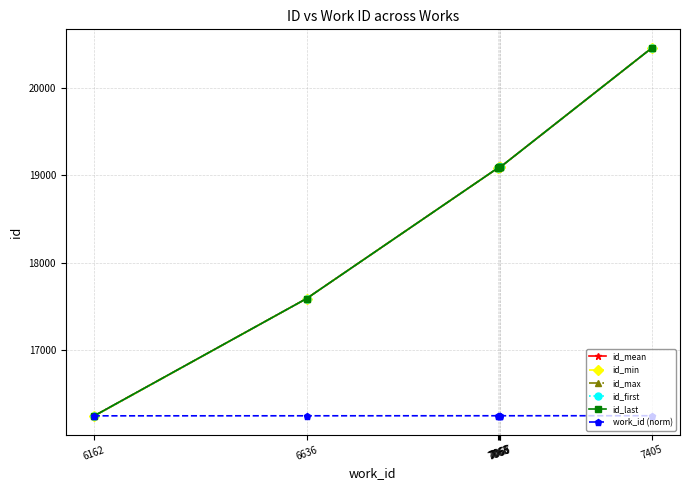

Which category has the lowest value across all series?

6162